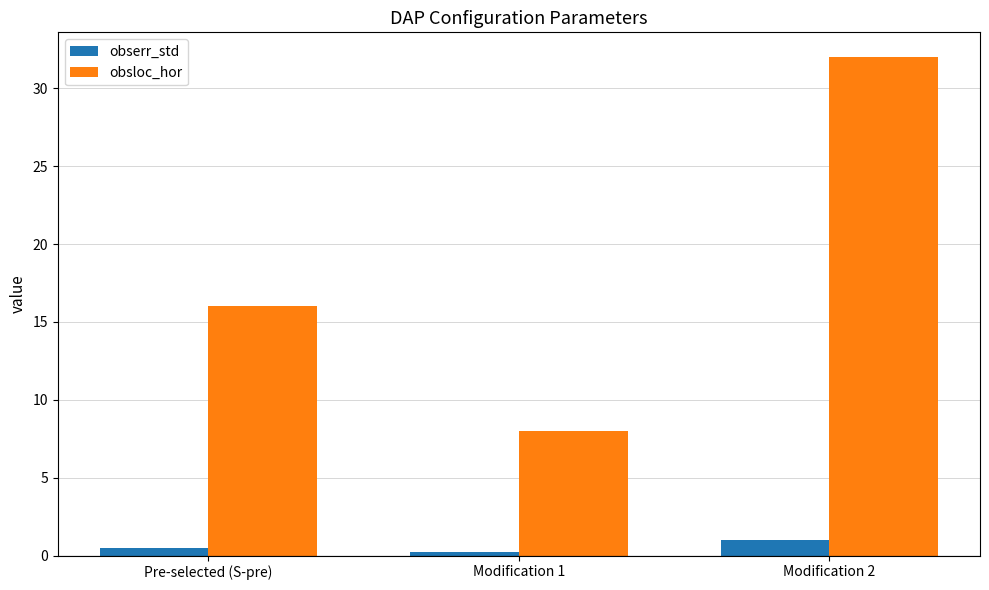

The value of obserr_std at Modification 2 is 1.0. True or false?

True